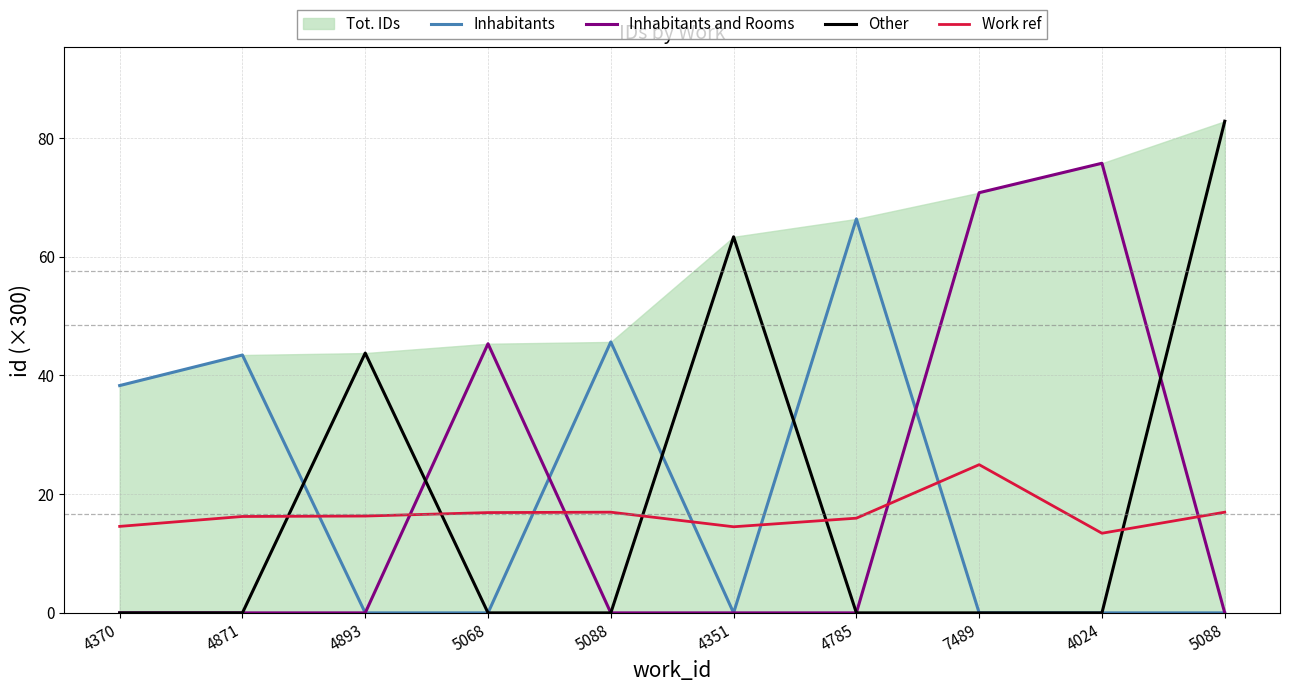

Reading left to right, list all the values displayed in this chart.

Inhabitants: 38.3	43.4	0.0	0.0	45.6	0.0	66.4	0.0	0.0	0.0
Inhabitants and Rooms: 0.0	0.0	0.0	45.3	0.0	0.0	0.0	70.8	75.7	0.0
Other: 0.0	0.0	43.8	0.0	0.0	63.3	0.0	0.0	0.0	82.8
Work ref: 14.6	16.2	16.3	16.9	17.0	14.5	15.9	25.0	13.4	17.0